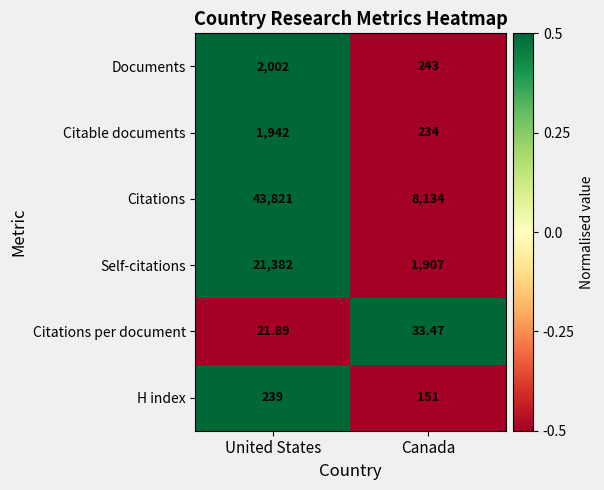

How many values in the Citations per document series are below 33?

1